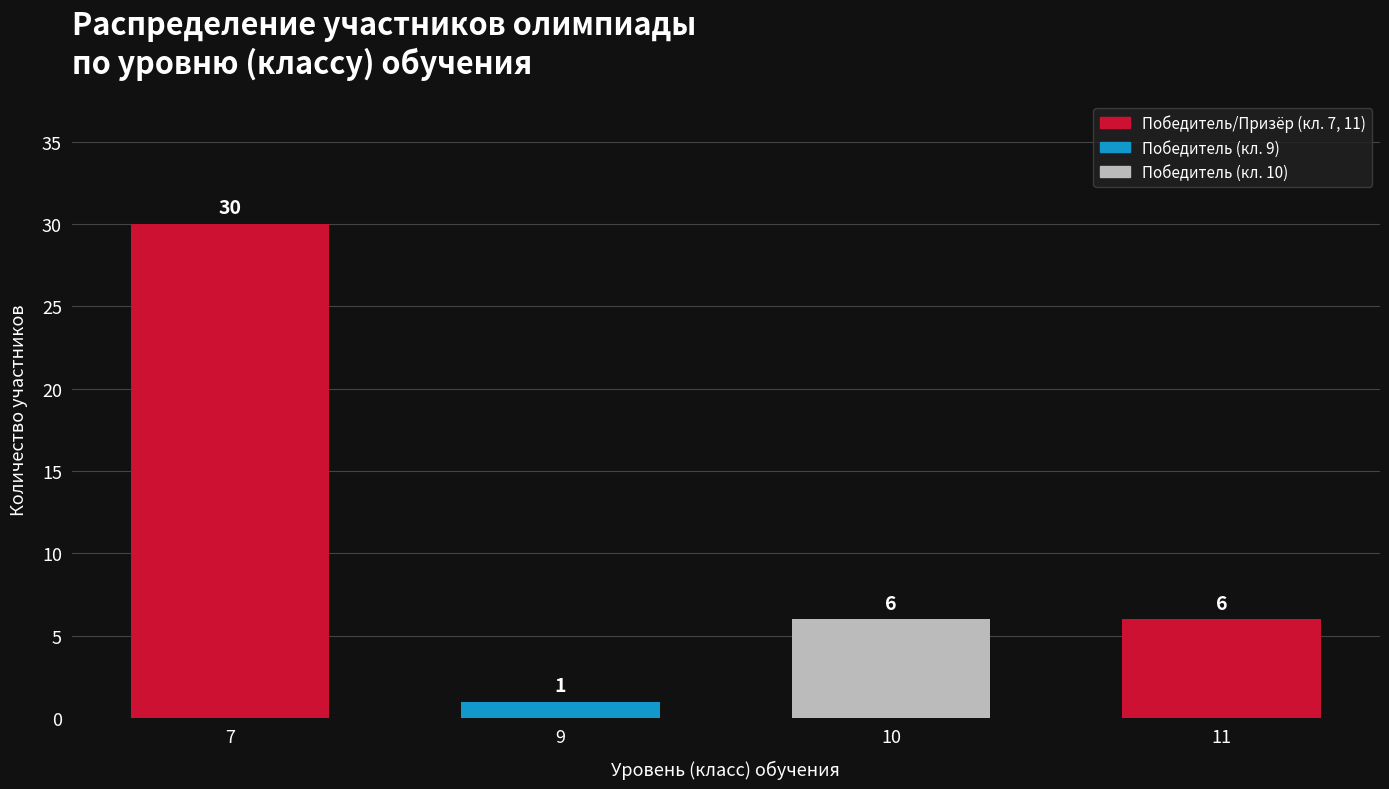

Reading left to right, what are all the values shown in this chart?

7=30	9=1	10=6	11=6